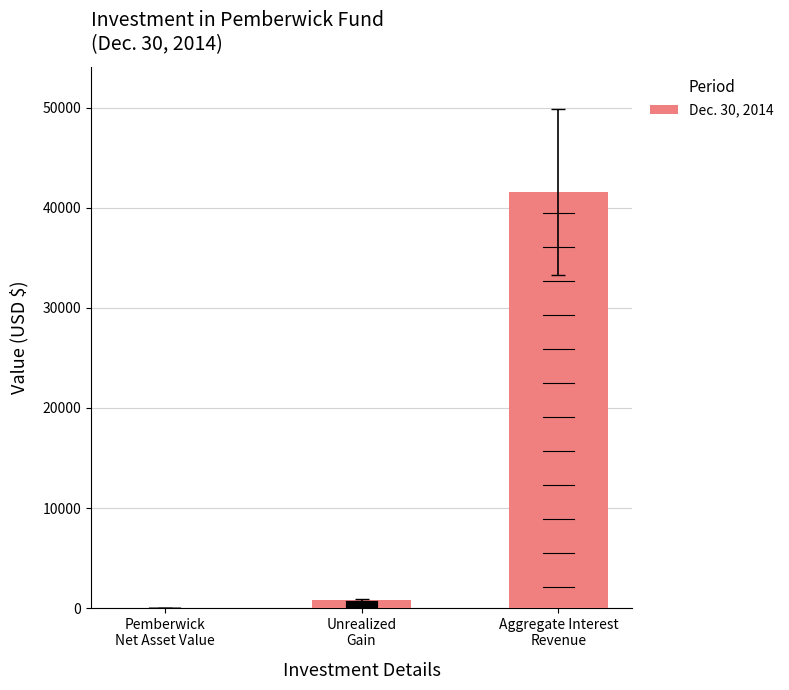

What is the average value?

14128.7